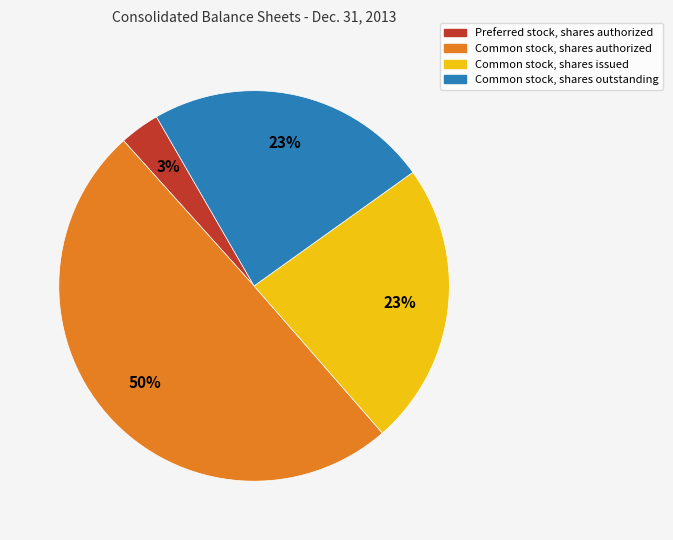

Between Common stock, shares outstanding and Preferred stock, shares authorized, which is larger?

Common stock, shares outstanding